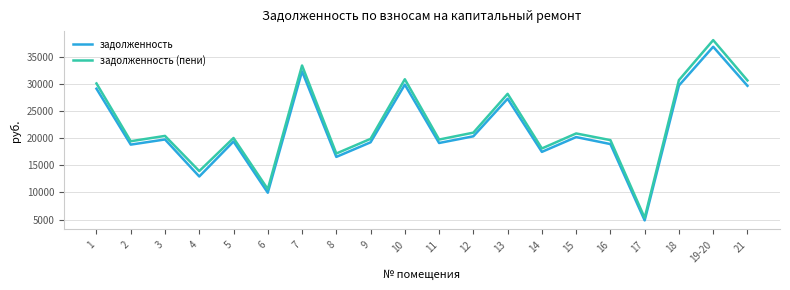

At which category does the chart reach its minimum across all series?

17